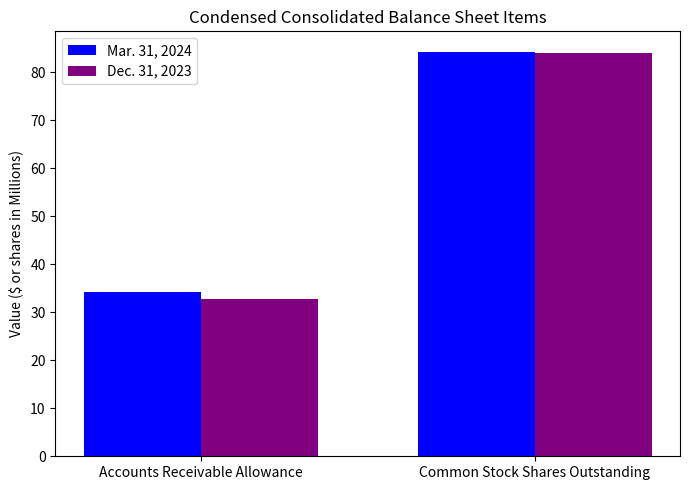

Rank the series by their average value, from lowest to highest.

Dec. 31, 2023, Mar. 31, 2024